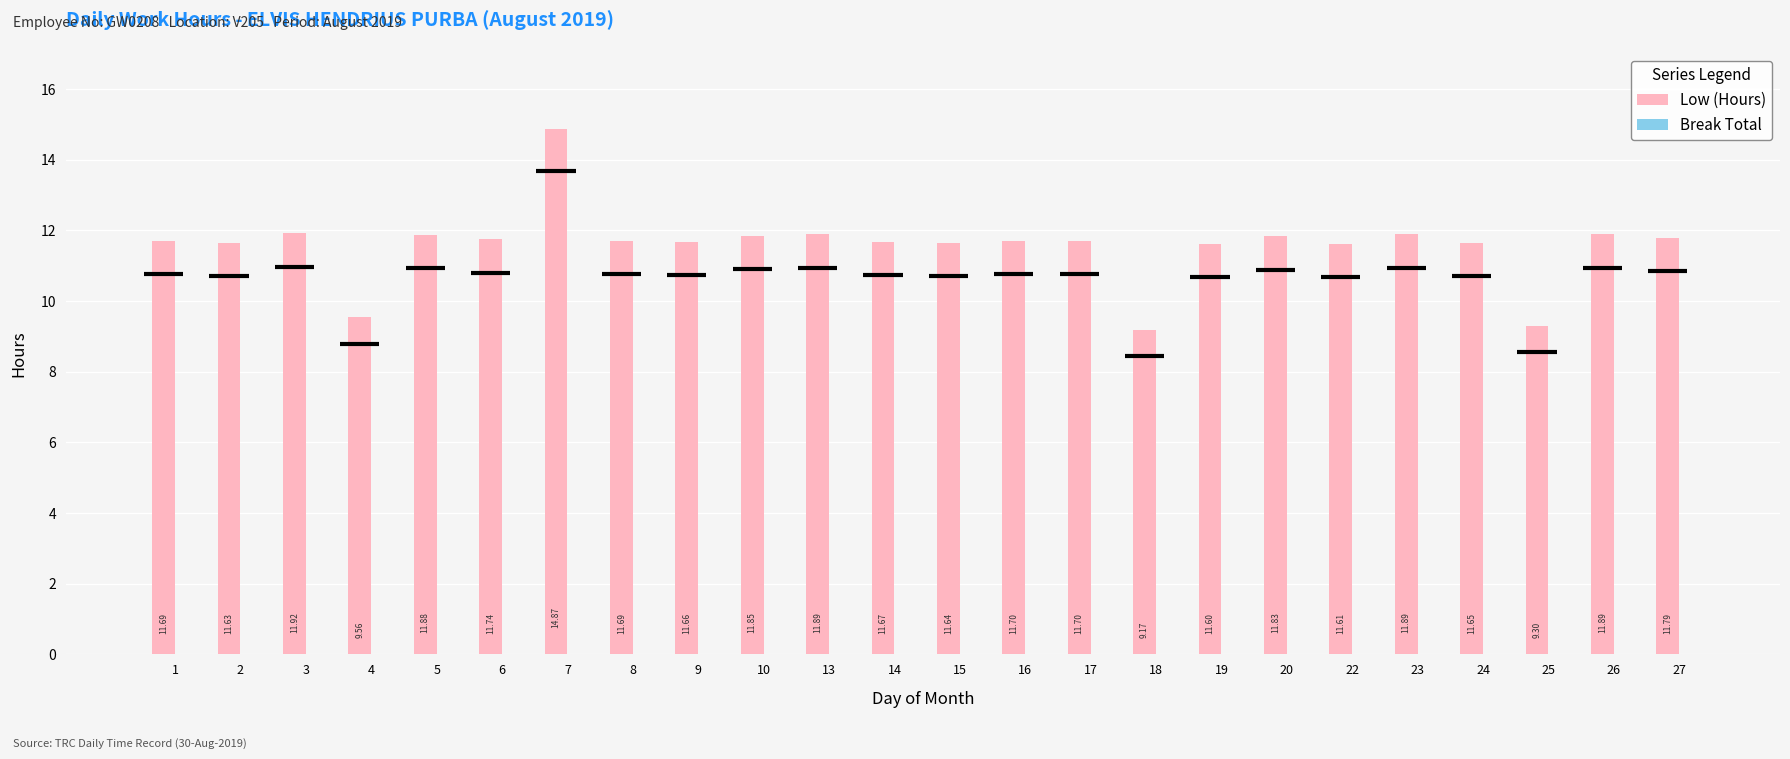

What is the difference between the maximum and minimum values?

5.7